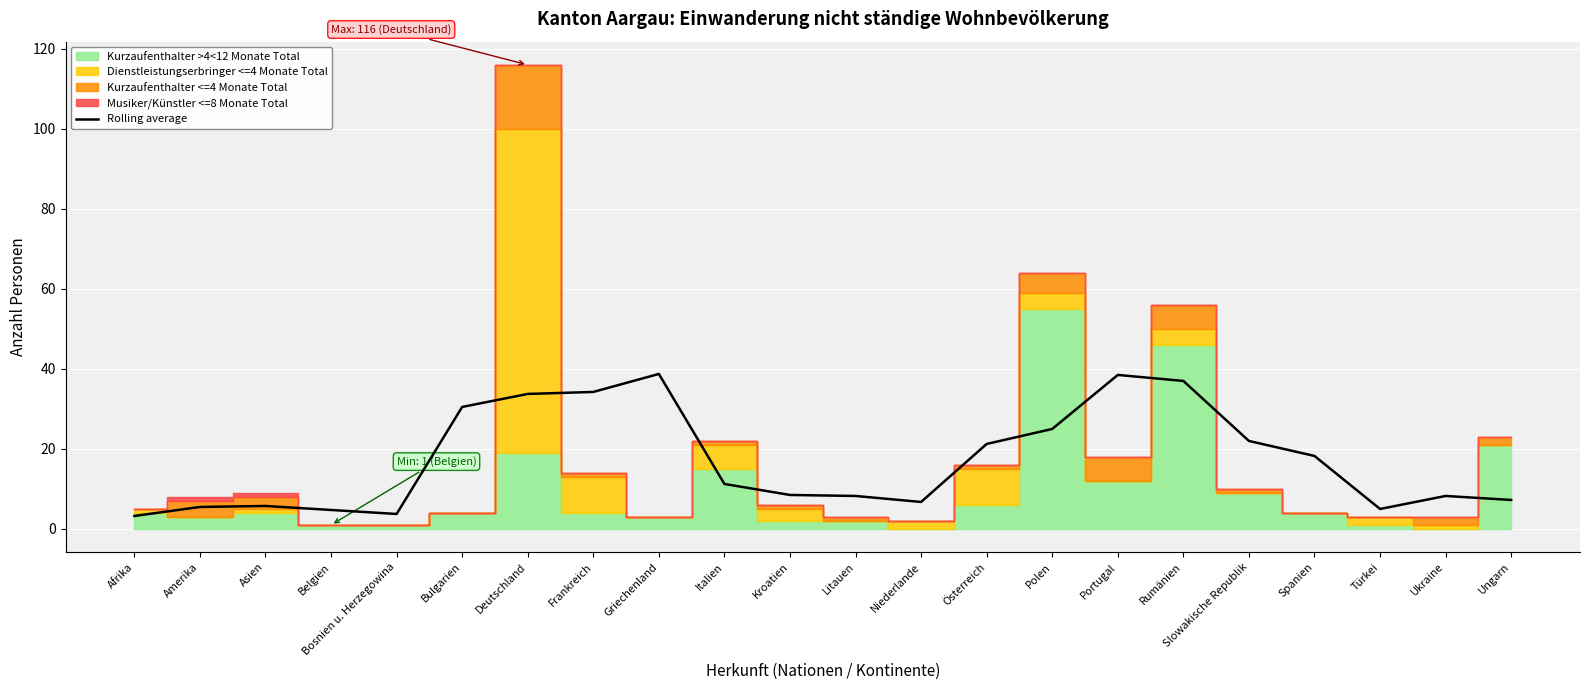

Rank the categories by value from lowest to highest.

Afrika, Bosnien u. Herzegowina, Belgien, Türkei, Amerika, Asien, Niederlande, Ungarn, Litauen, Ukraine, Kroatien, Italien, Spanien, Österreich, Slowakische Republik, Polen, Bulgarien, Deutschland, Frankreich, Rumänien, Portugal, Griechenland